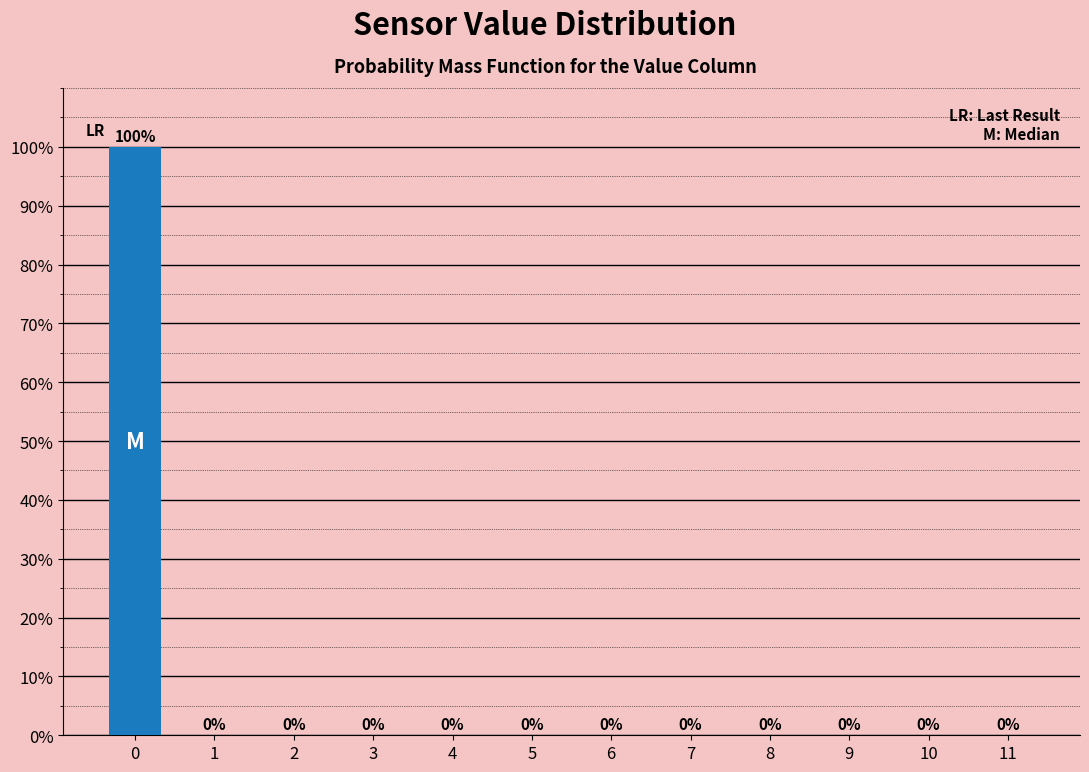

Reading left to right, list all the values displayed in this chart.

0=100	1=0	2=0	3=0	4=0	5=0	6=0	7=0	8=0	9=0	10=0	11=0